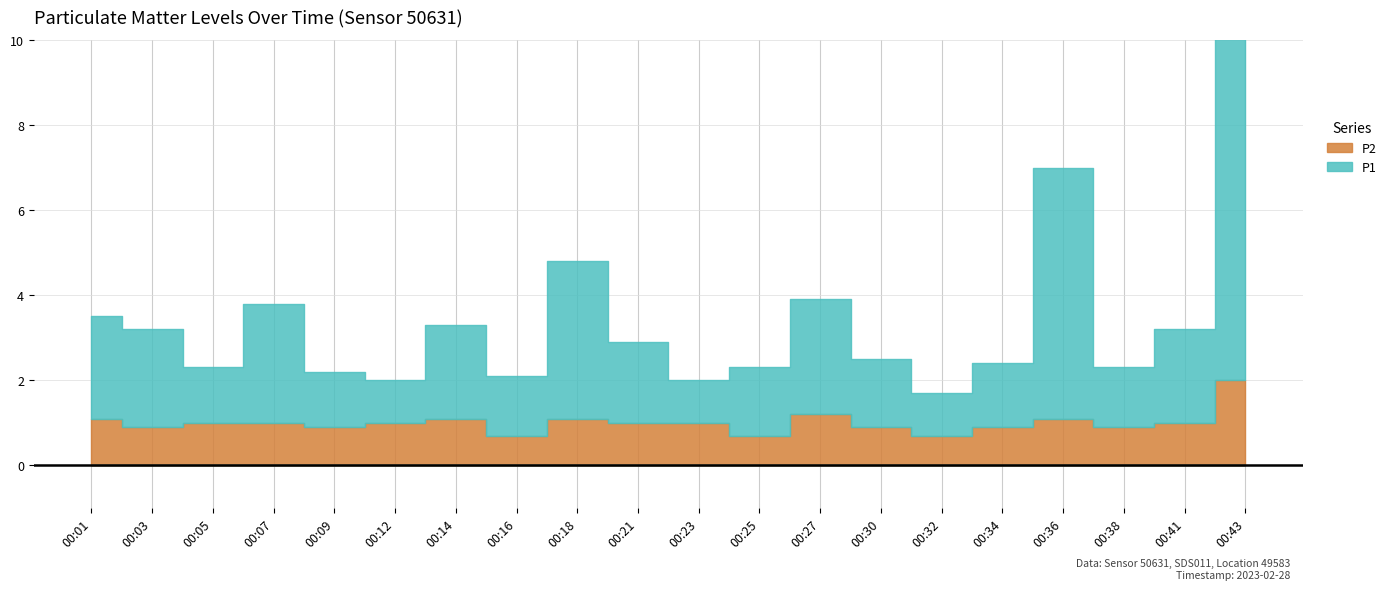

Rank the series at 00:36 from lowest to highest value.

P2, P1